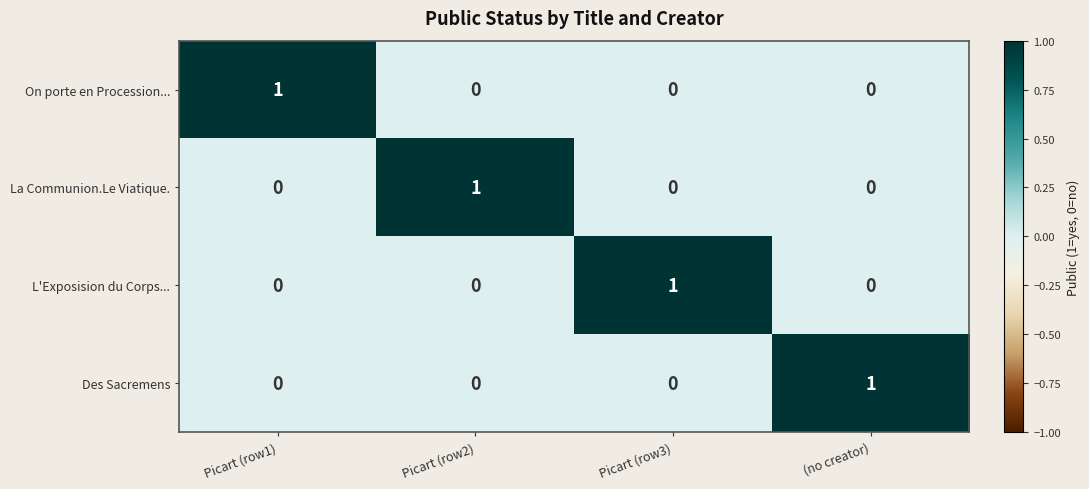

True or false: La Communion.Le Viatique. has a value of 0 at Picart (row1).

True